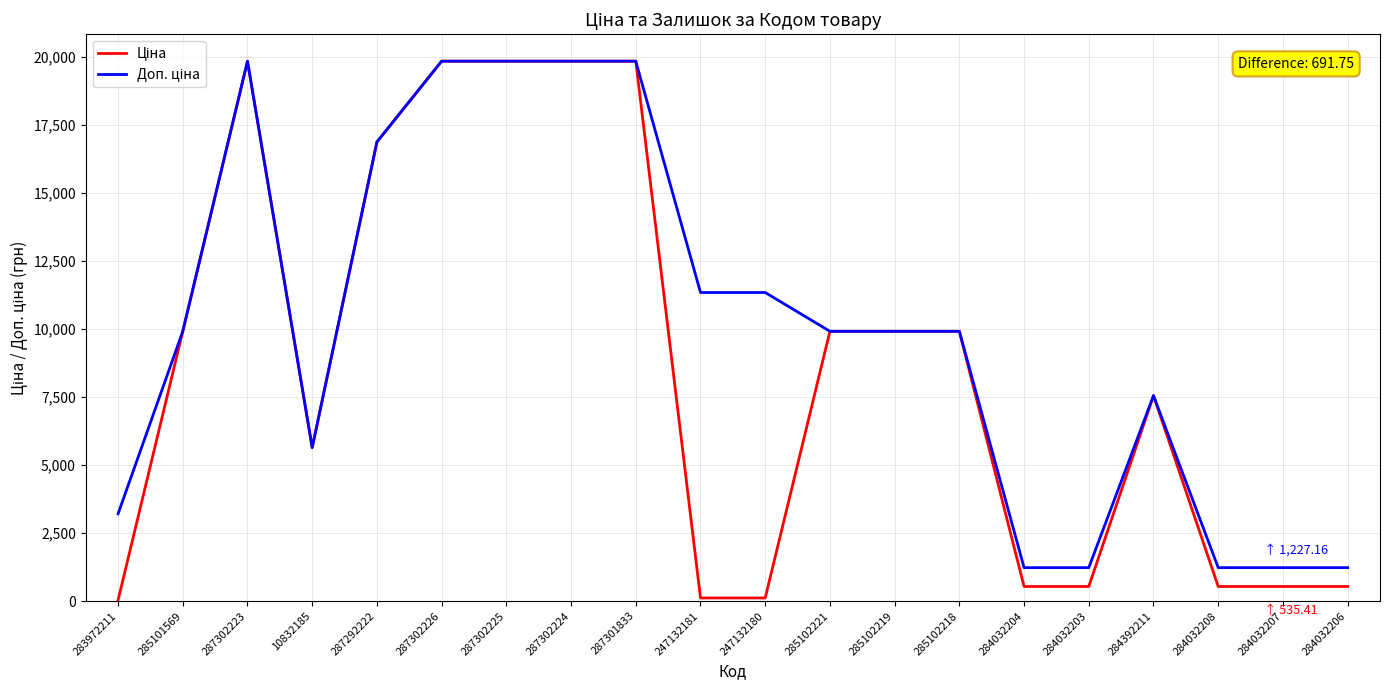

What is the maximum value shown in the chart?

19831.1